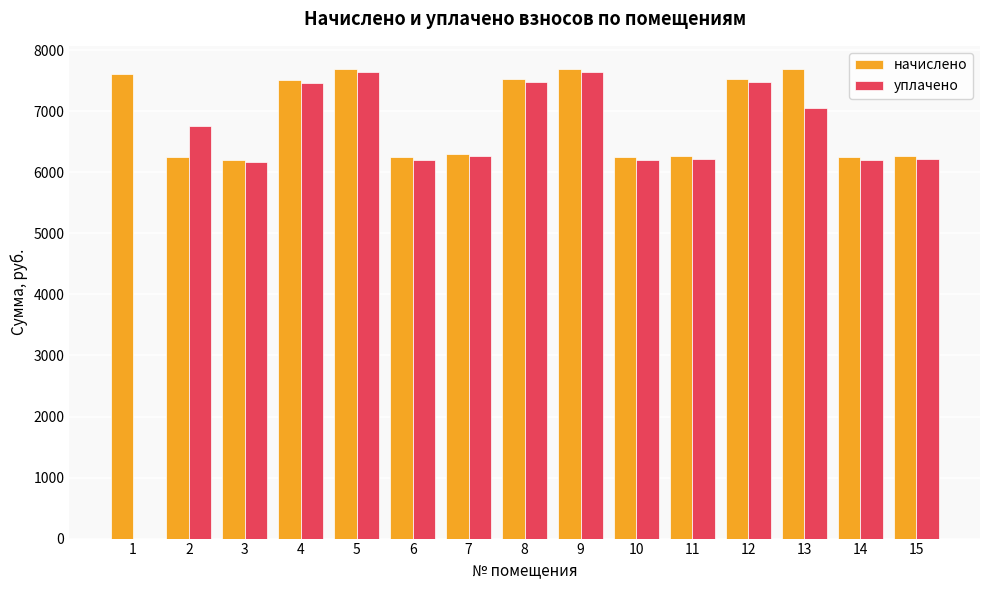

Is the value of начислено at 11 greater than the value of уплачено at 4?

No